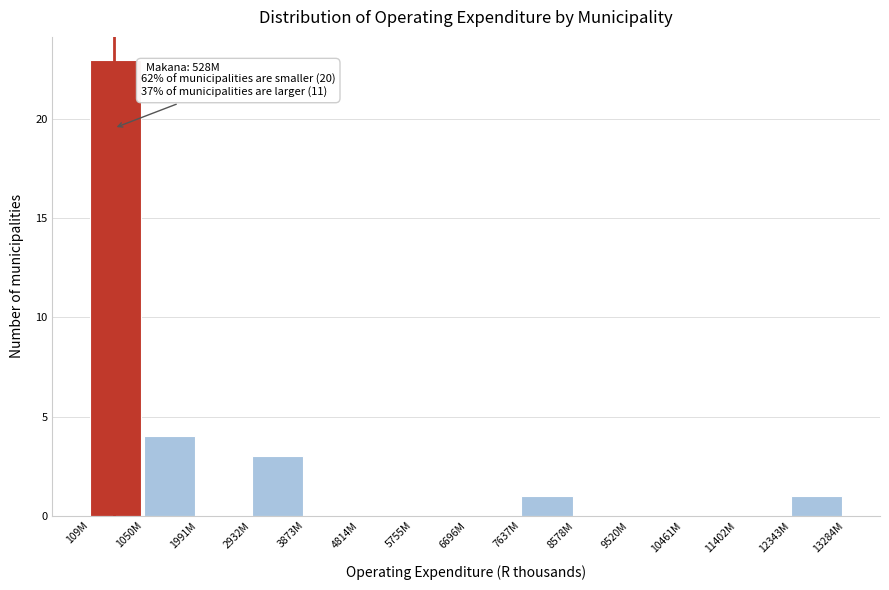

Reading right to left, list all the values displayed in this chart.

12343M=1	11402M=0	10461M=0	9520M=0	8578M=0	7637M=1	6696M=0	5755M=0	4814M=0	3873M=0	2932M=3	1991M=0	1050M=4	109M=23